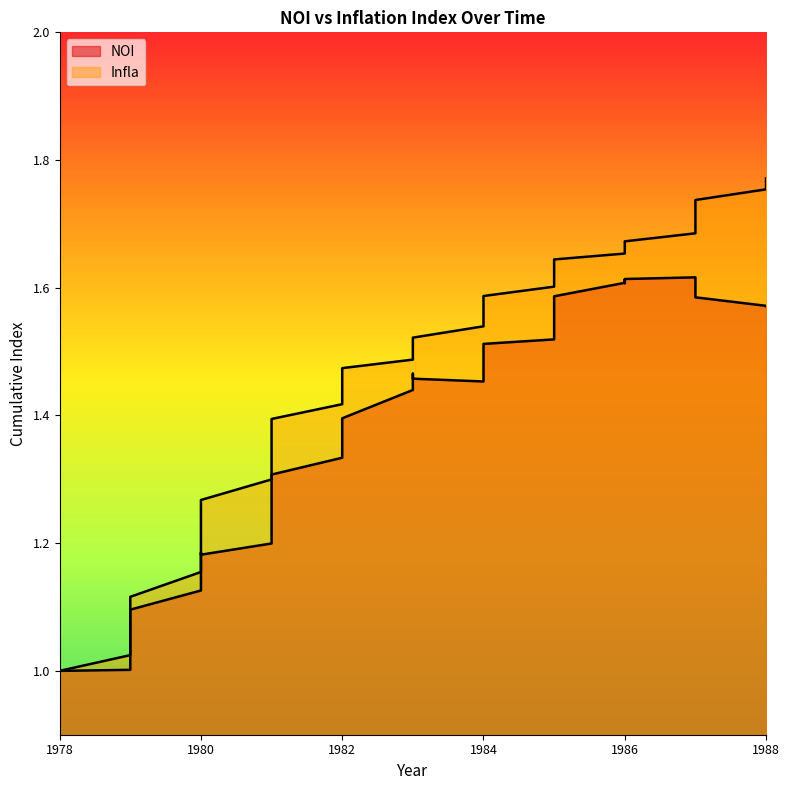

How many lines are shown in the chart?

2